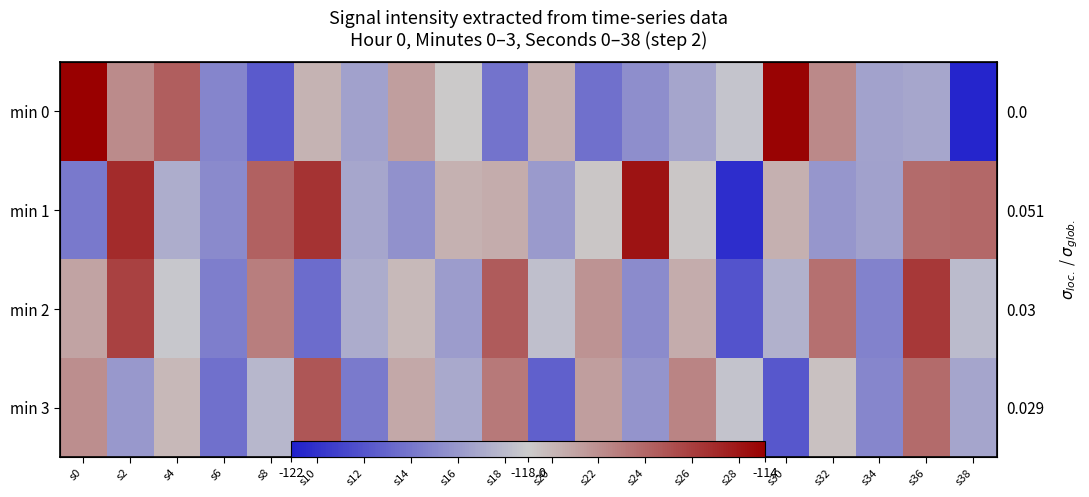

True or false: min 1 has a value of -185.4 at s30.

False